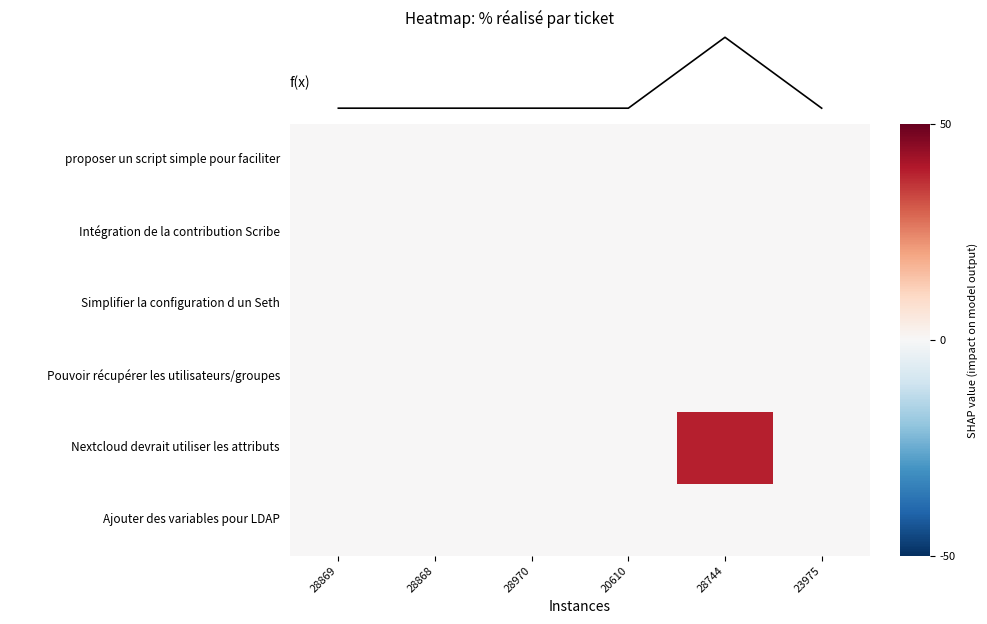

Count the number of categories in the chart.

6